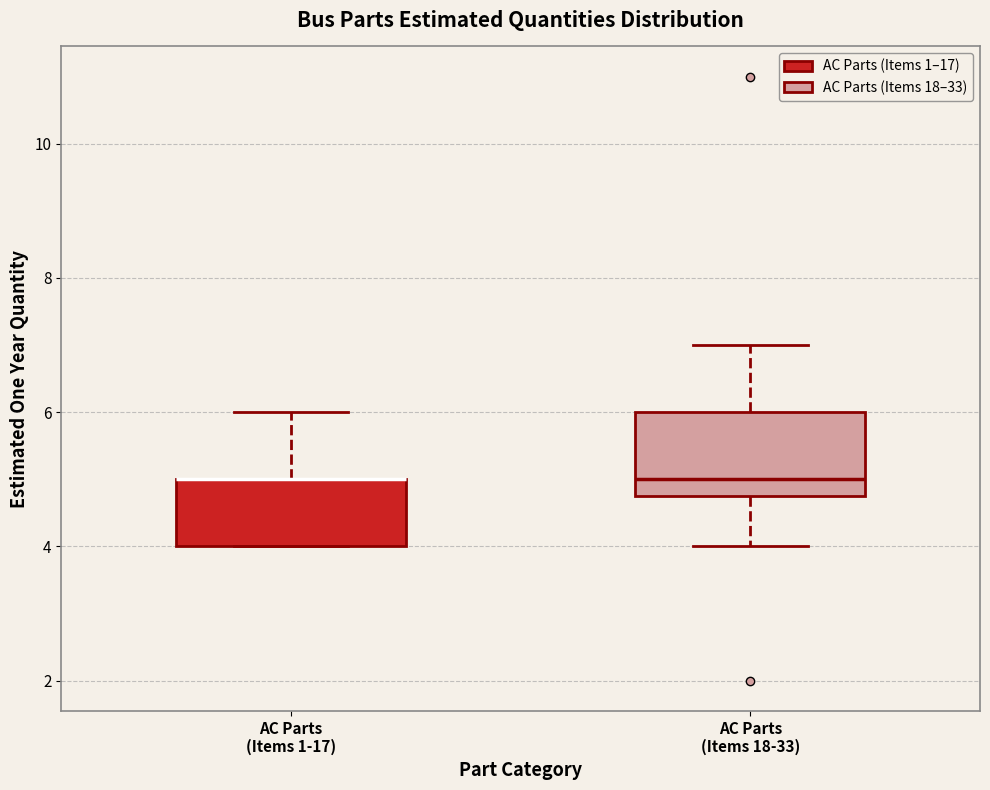

Reading left to right, read every box against the y-axis: the position of its median line, the range the box covers, and the ends of its whiskers. The values are not printed on the chart, so give them approximately, as read against the axis.

AC Parts (Items 1-17): median 5.0 (drawn on the box's upper edge), box 4.0 to 5.0, whiskers 4.0 to 6.0
AC Parts (Items 18-33): median 5.0, box 4.8 to 6.0, whiskers 4.0 to 7.0